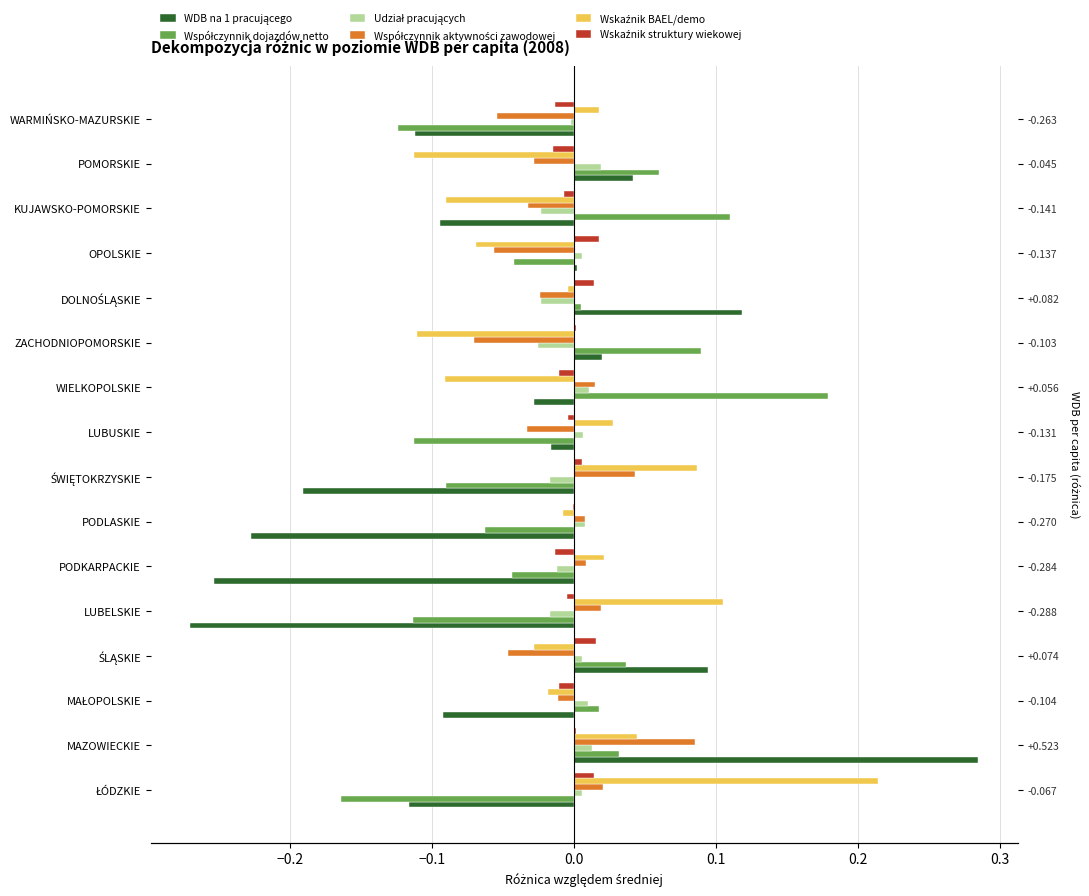

How many groups of bars are there?

16